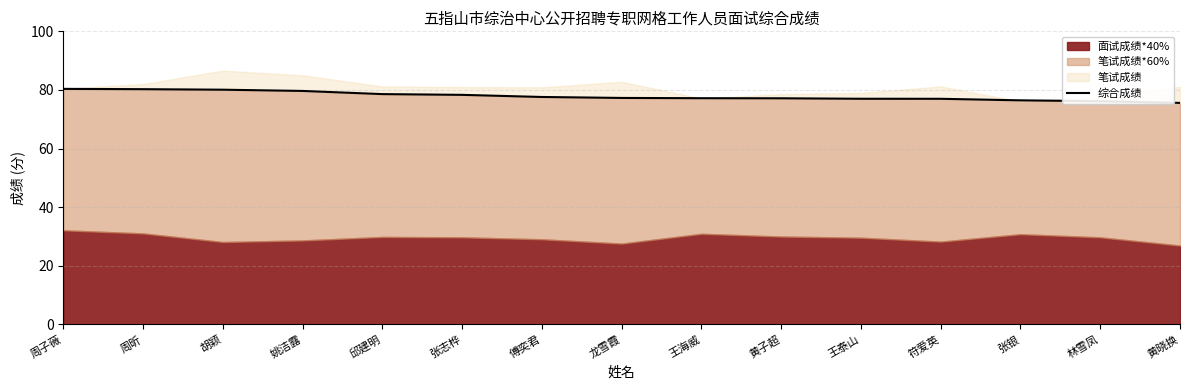

Between 张银 and 邱建明, which is larger?

邱建明